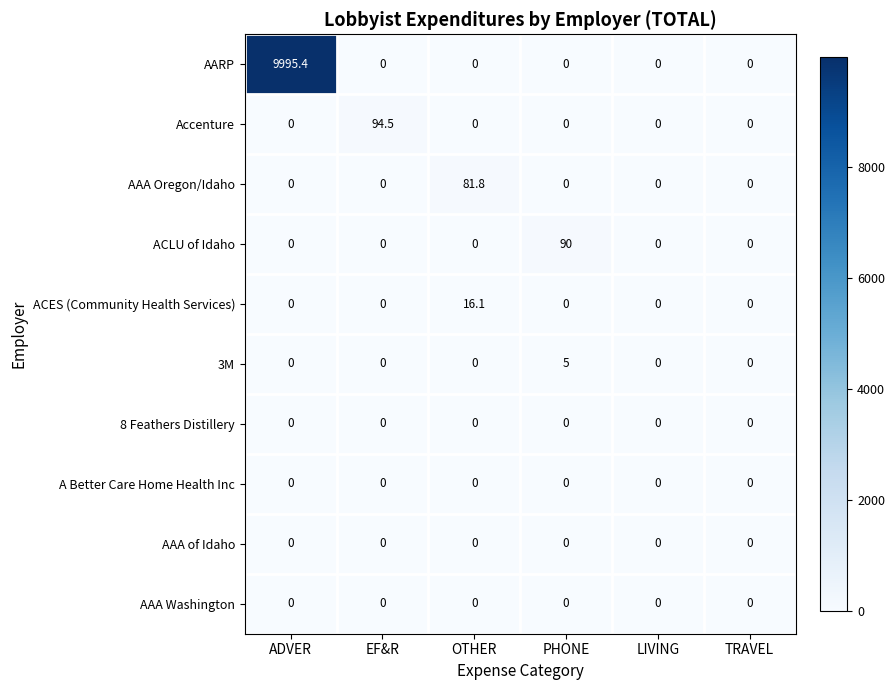

Which category has the highest value in the ACES (Community Health Services) series?

OTHER